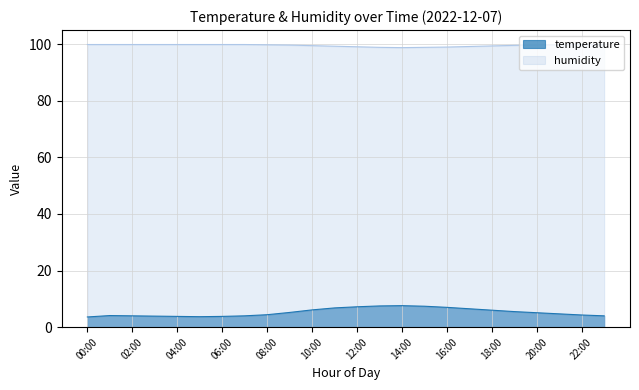

Reading left to right, list all the values displayed in this chart.

temperature: 3.6	4.1	4.0	3.9	3.8	3.7	3.8	4.0	4.4	5.2	6.1	6.8	7.2	7.5	7.6	7.4	7.0	6.5	6.0	5.5	5.1	4.7	4.3	4.0
humidity: 99.9	99.9	99.9	99.9	99.9	99.9	99.9	99.9	99.8	99.7	99.5	99.3	99.1	98.9	98.8	98.9	99.0	99.2	99.4	99.6	99.7	99.8	99.9	99.9